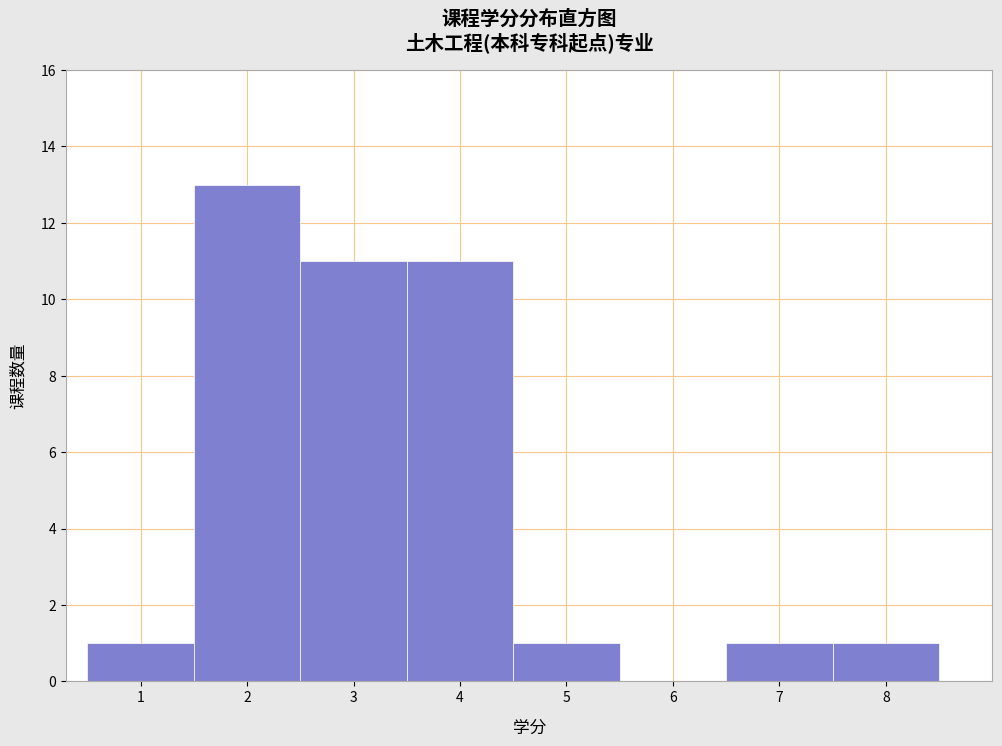

How tall is the bar that spans 6.5 to 7.5 on the x-axis? The values are not printed on the chart, so give them approximately, as read against the axis.

1